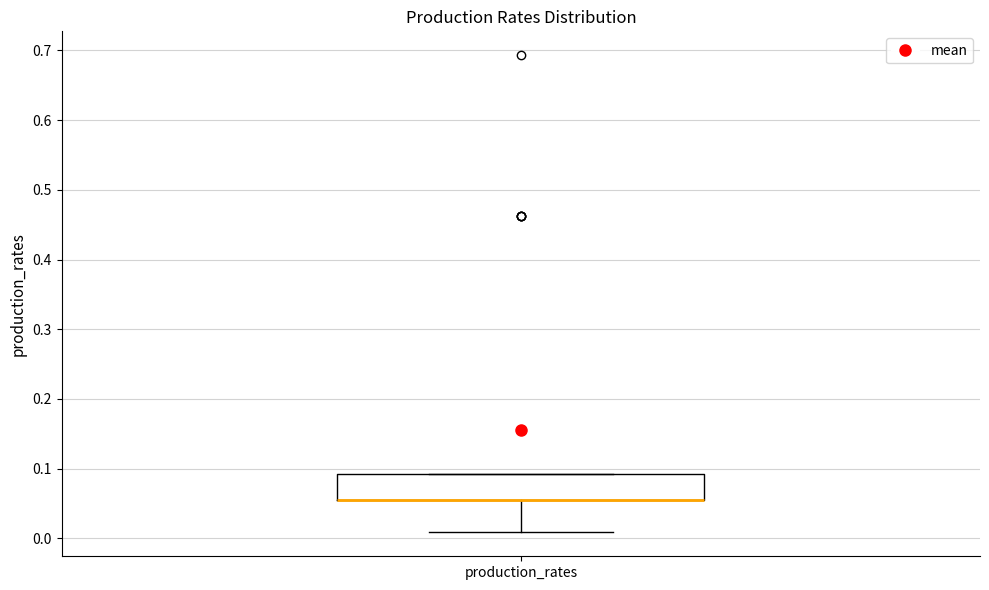

Read this box plot against the y-axis: the position of the median line, the range covered by the box, and the ends of both whiskers. The values are not printed on the chart, so give them approximately, as read against the axis.

median 0.05 (drawn on the box's lower edge), box 0.05 to 0.09, whiskers 0.01 to 0.09